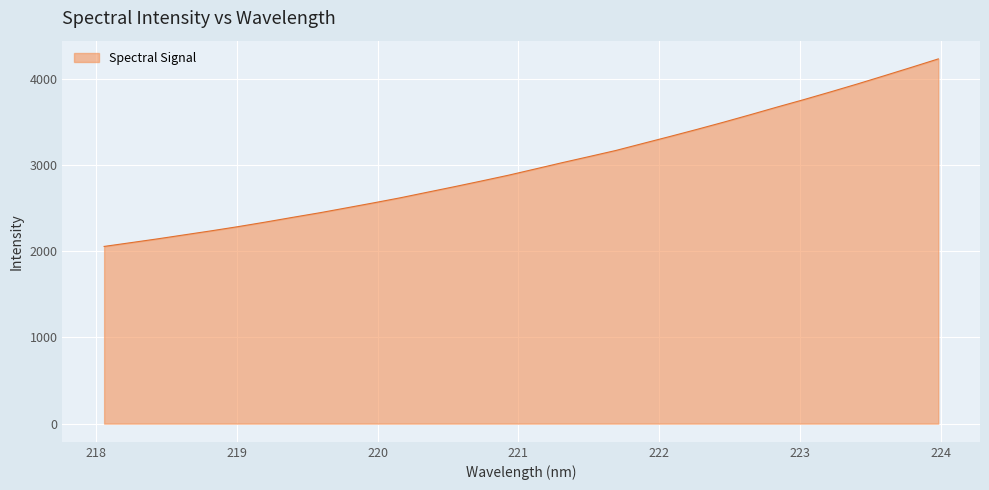

What is the greatest value displayed?

4234.5